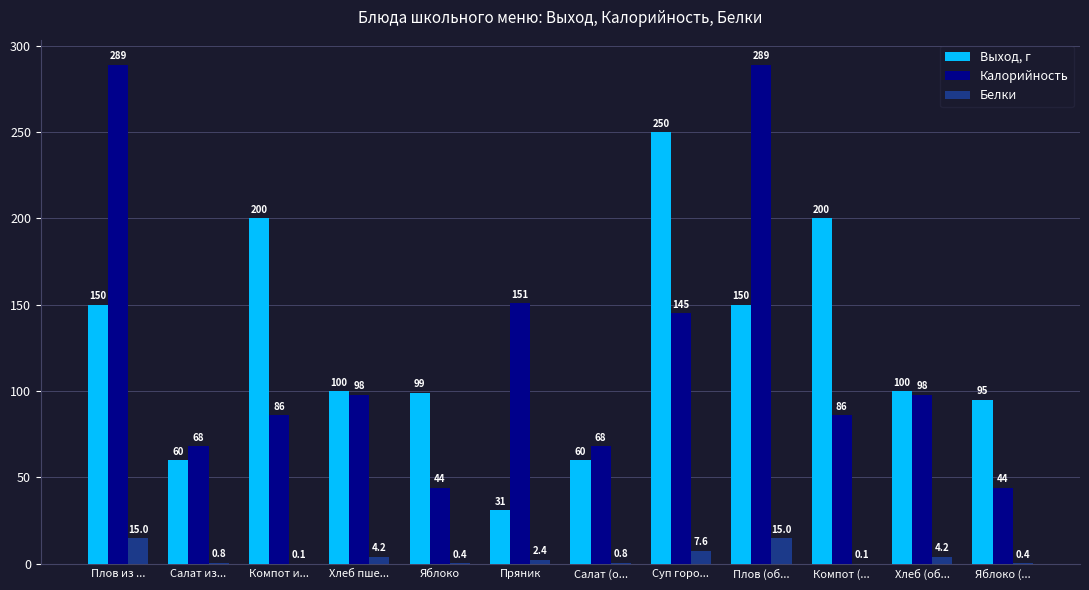

The Калорийность series shows 145.0 at Суп горо.... True or false?

True